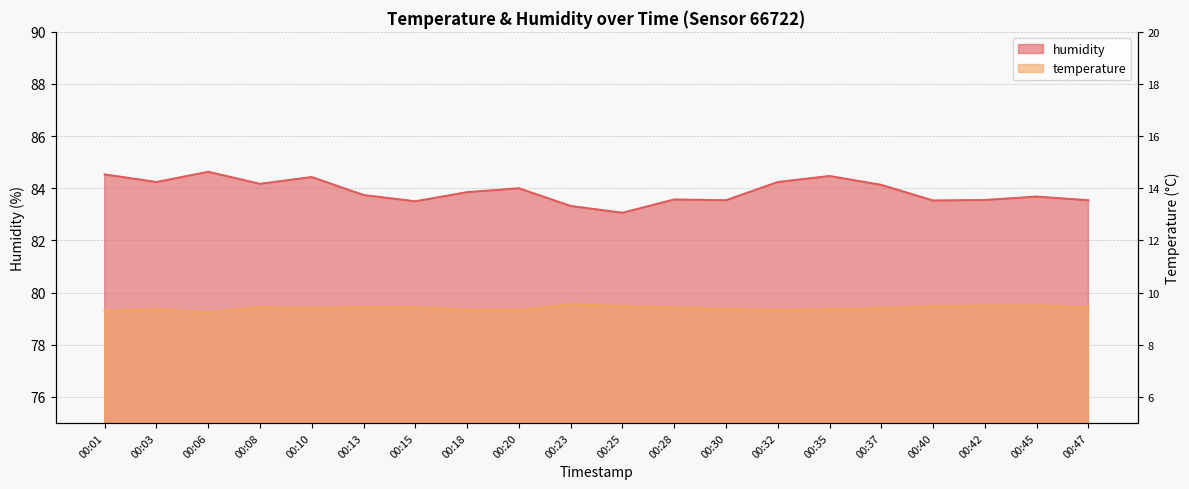

The value of humidity at 00:47 is 110.3. True or false?

False